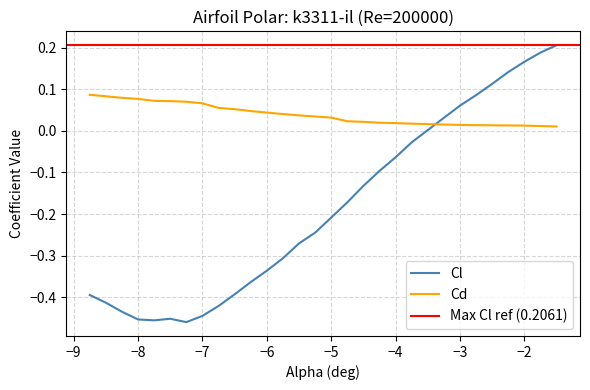

How many intersections are there between Cd and Cl?

1